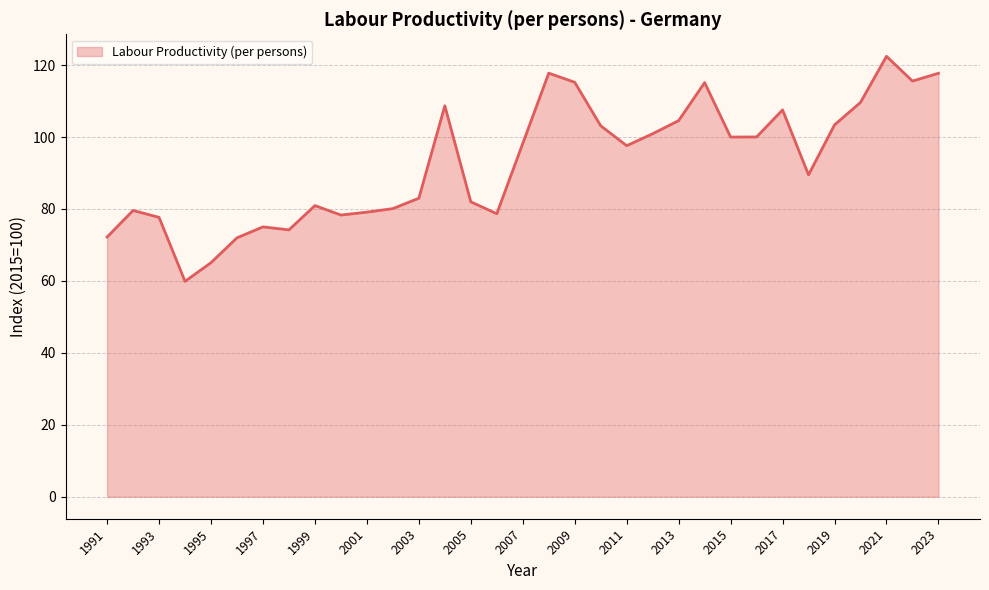

What is the smallest value displayed?

59.9